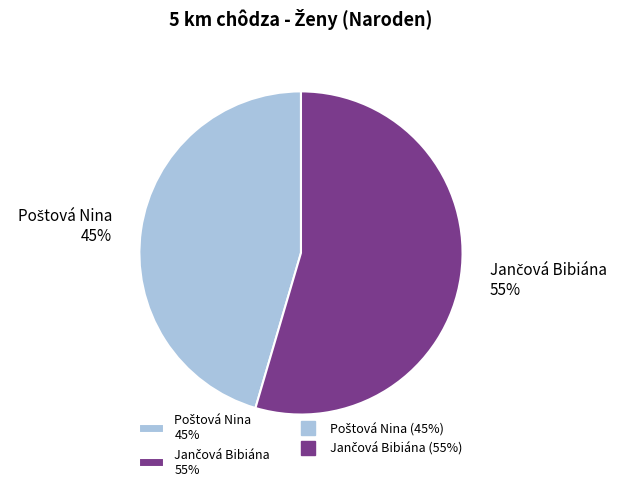

To the nearest percent, what is the average slice percentage?

50%